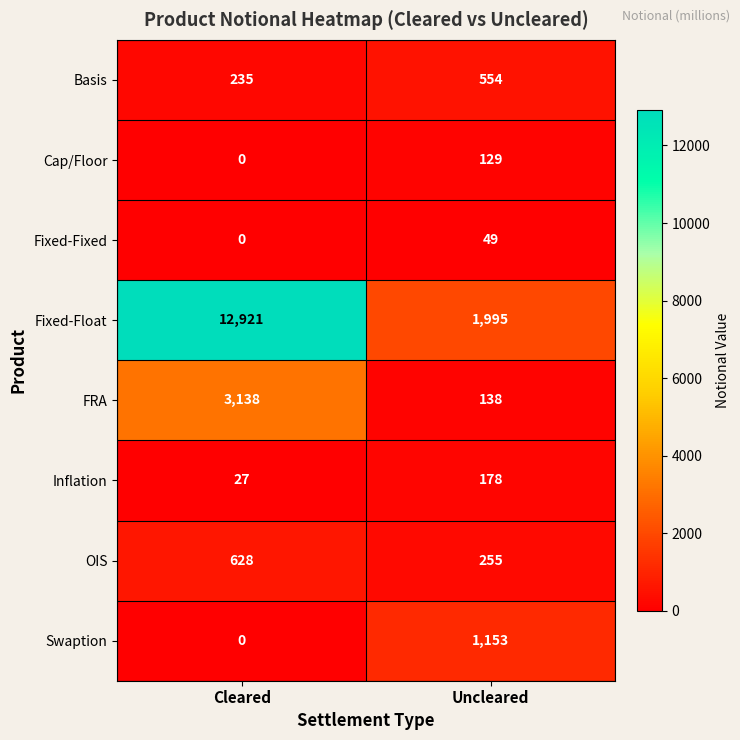

Which label corresponds to the largest value in the chart?

Cleared